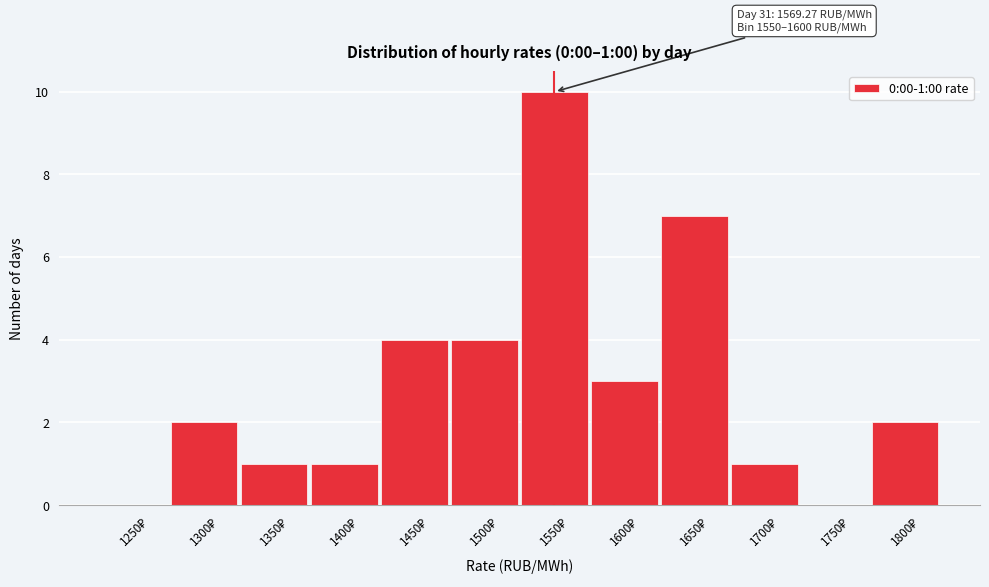

What is the maximum value shown in the chart?

10